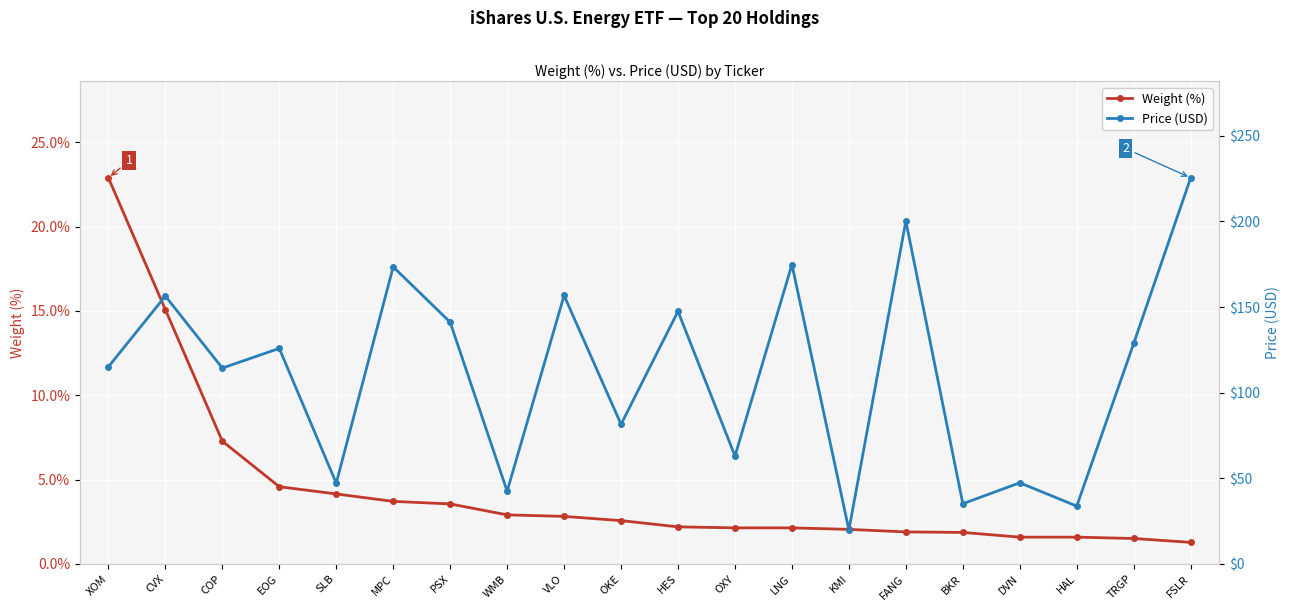

Reading right to left, transcribe all the data shown in this chart.

Weight (%): FSLR=1.3	TRGP=1.5	HAL=1.6	DVN=1.6	BKR=1.9	FANG=1.9	KMI=2.0	LNG=2.1	OXY=2.1	HES=2.2	OKE=2.6	VLO=2.8	WMB=2.9	PSX=3.6	MPC=3.7	SLB=4.2	EOG=4.6	COP=7.3	CVX=15.1	XOM=22.9
Price (USD): FSLR=225.5	TRGP=128.8	HAL=33.8	DVN=47.4	BKR=35.2	FANG=200.2	KMI=19.9	LNG=174.8	OXY=63.0	HES=147.5	OKE=81.5	VLO=156.8	WMB=42.5	PSX=141.2	MPC=173.5	SLB=47.2	EOG=125.9	COP=114.4	CVX=156.4	XOM=115.1